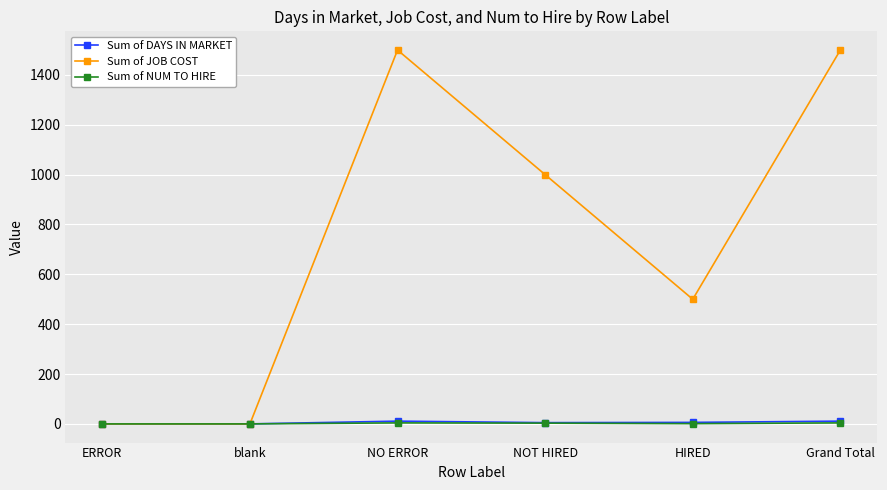

How many series are shown in this chart?

3